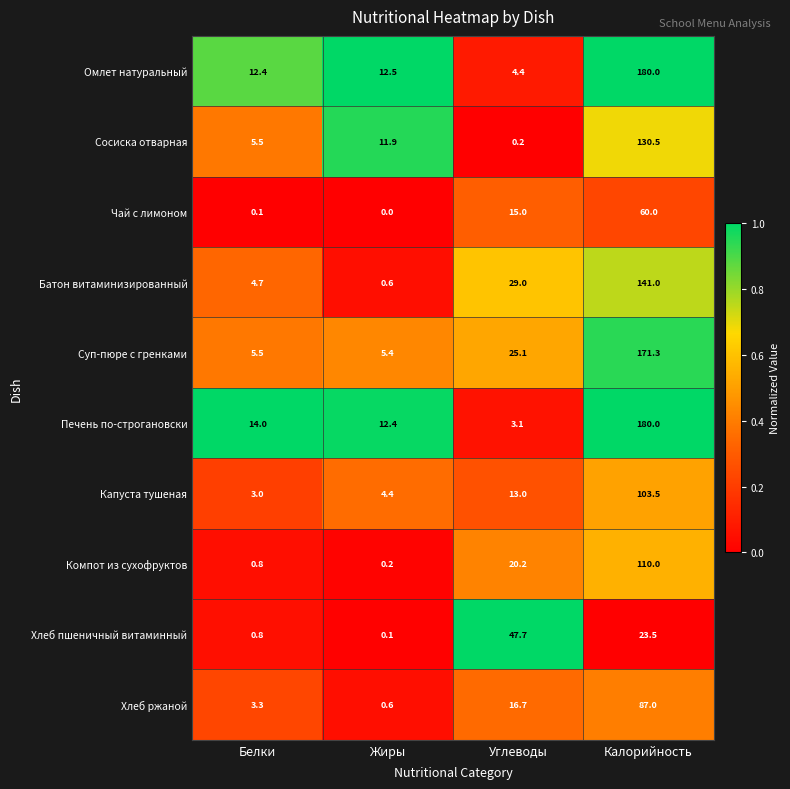

Which series has the largest range (max minus min)?

Печень по-строгановски